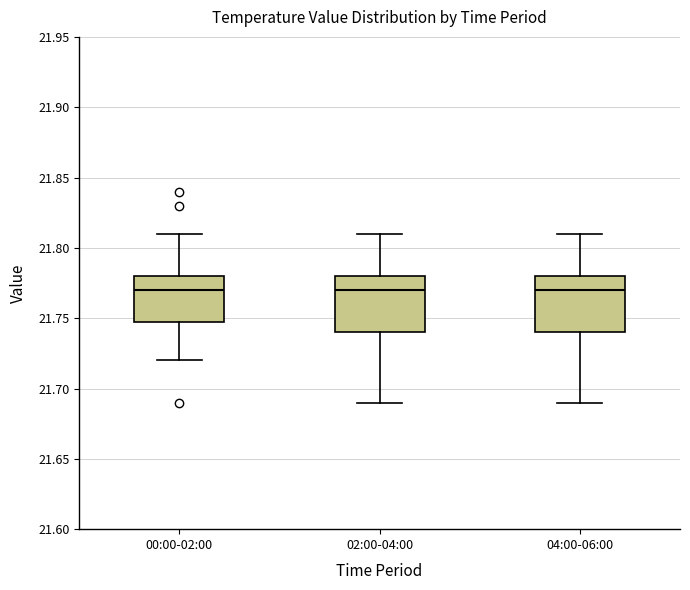

Reading left to right, transcribe this box plot: for each box, give where its median line is, the range the box spans, and where its two whiskers end, as read against the y-axis. The values are not printed on the chart, so give them approximately, as read against the axis.

00:00-02:00: median 21.77, box 21.75 to 21.78, whiskers 21.72 to 21.81
02:00-04:00: median 21.77, box 21.74 to 21.78, whiskers 21.69 to 21.81
04:00-06:00: median 21.77, box 21.74 to 21.78, whiskers 21.69 to 21.81